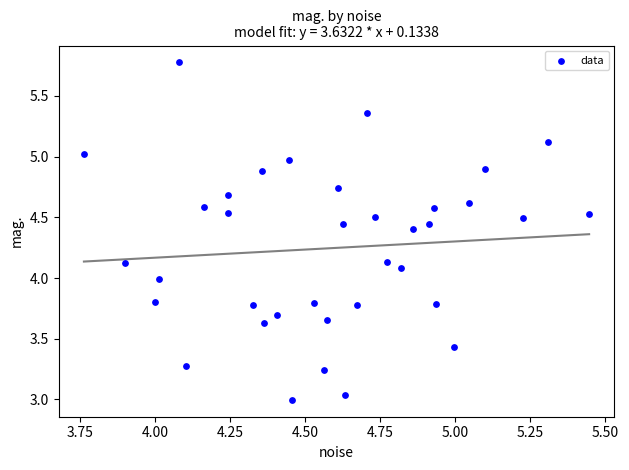

What is the range of Y values (max minus min)?

2.8